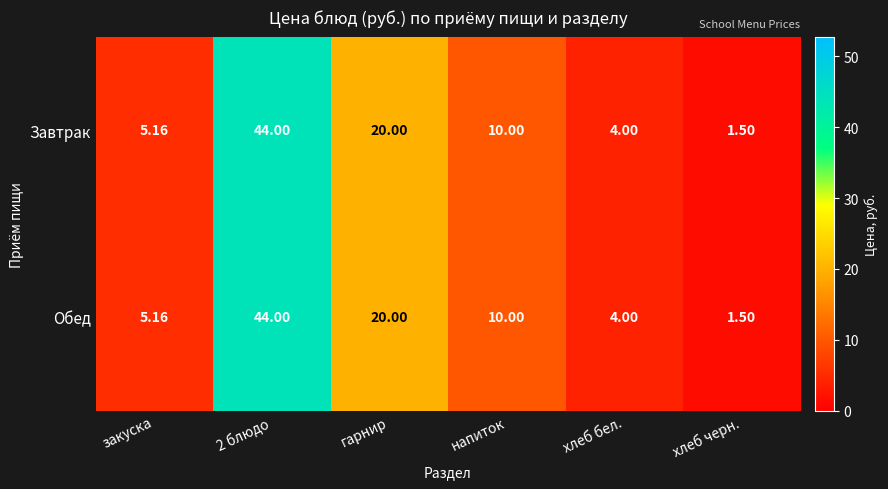

At which label is Обед closest to 22?

гарнир